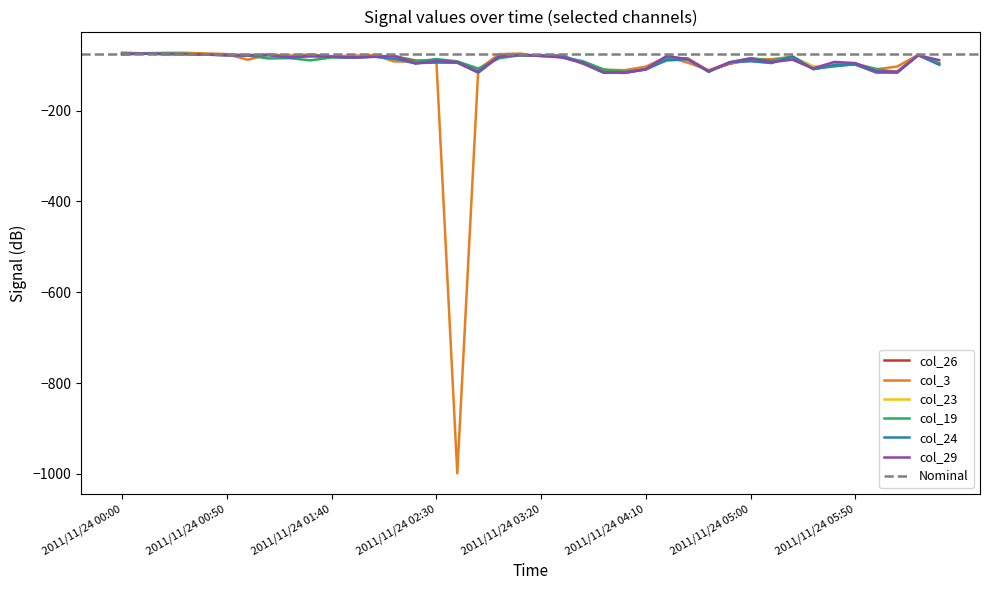

What is the sum of the col_24 values at 2011/11/24 05:50 and 2011/11/24 00:50?

-175.2